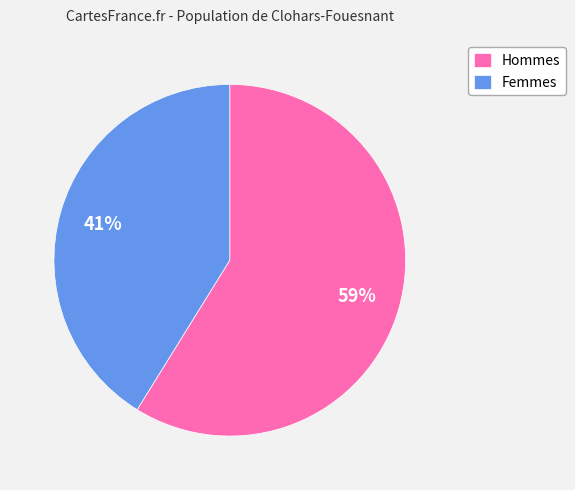

The Hommes slice represents 69% of the pie. True or false?

False